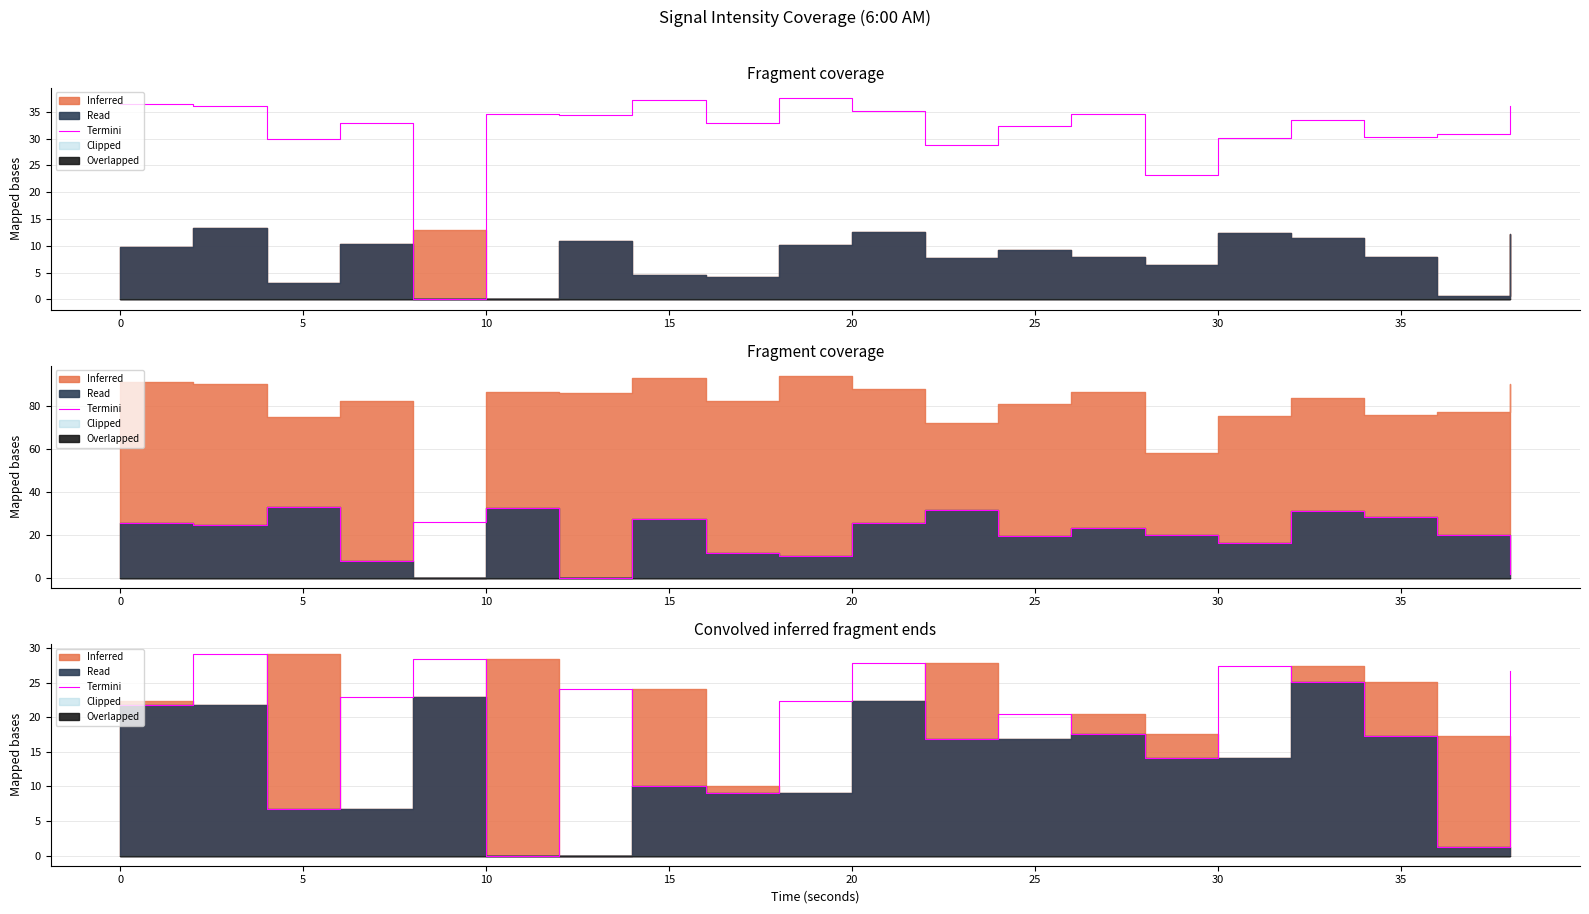

Does the chart display data point markers on the line(s)?

No